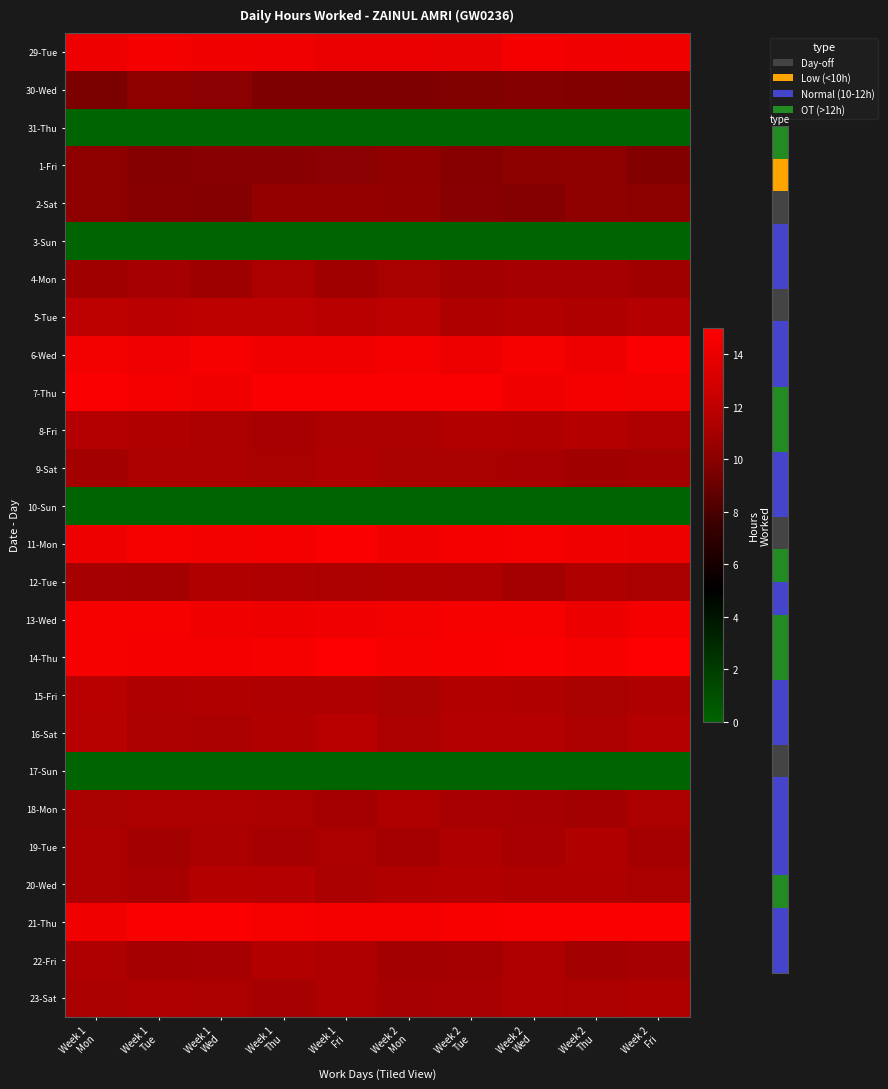

Rank the series by their maximum value, from lowest to highest.

31-Thu, 3-Sun, 10-Sun, 17-Sun, 30-Wed, 1-Fri, 2-Sat, 4-Mon, 9-Sat, 23-Sat, 18-Mon, 12-Tue, 19-Tue, 22-Fri, 20-Wed, 8-Fri, 16-Sat, 15-Fri, 5-Tue, 29-Tue, 13-Wed, 11-Mon, 6-Wed, 21-Thu, 7-Thu, 14-Thu